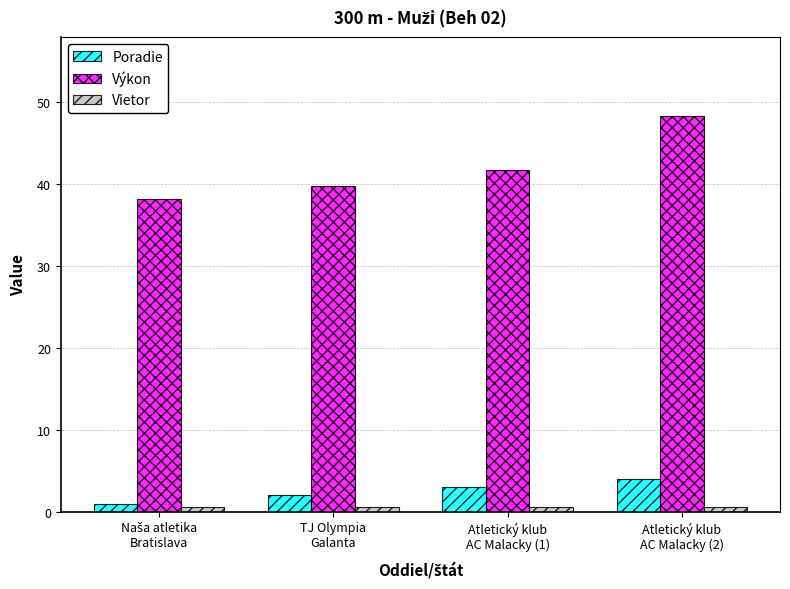

Which series has the widest spread of values?

Výkon